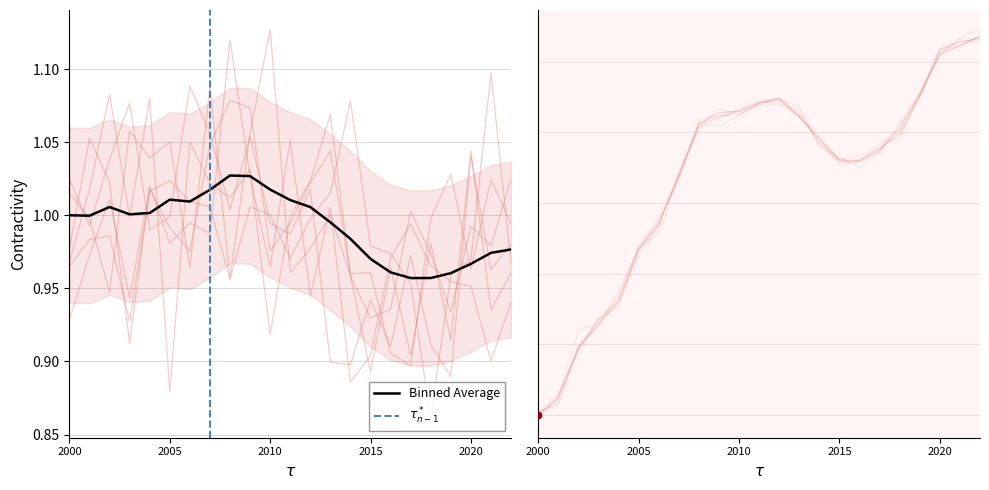

What is the total value across all series at 2007?

5.4